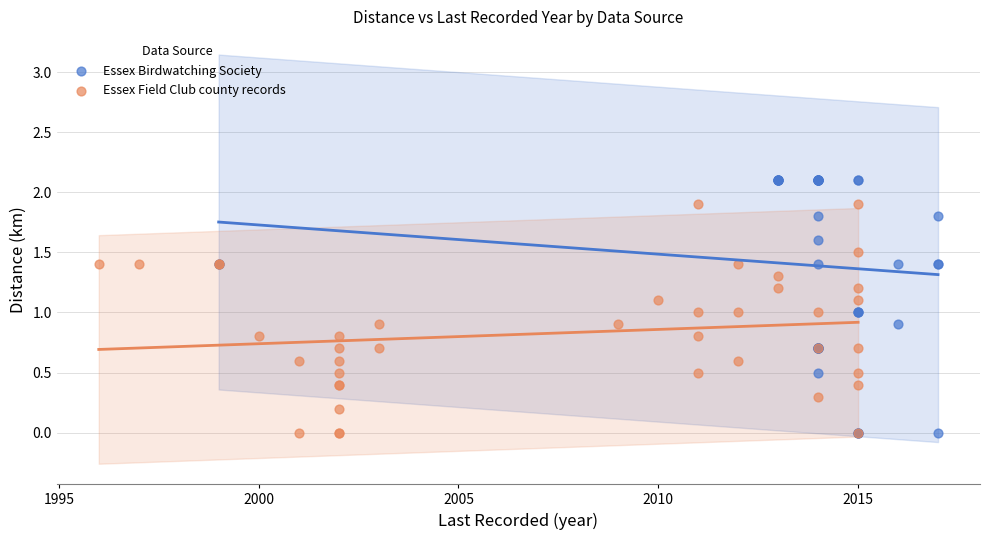

What are all the series names shown in the legend?

Essex Birdwatching Society, Essex Field Club county records